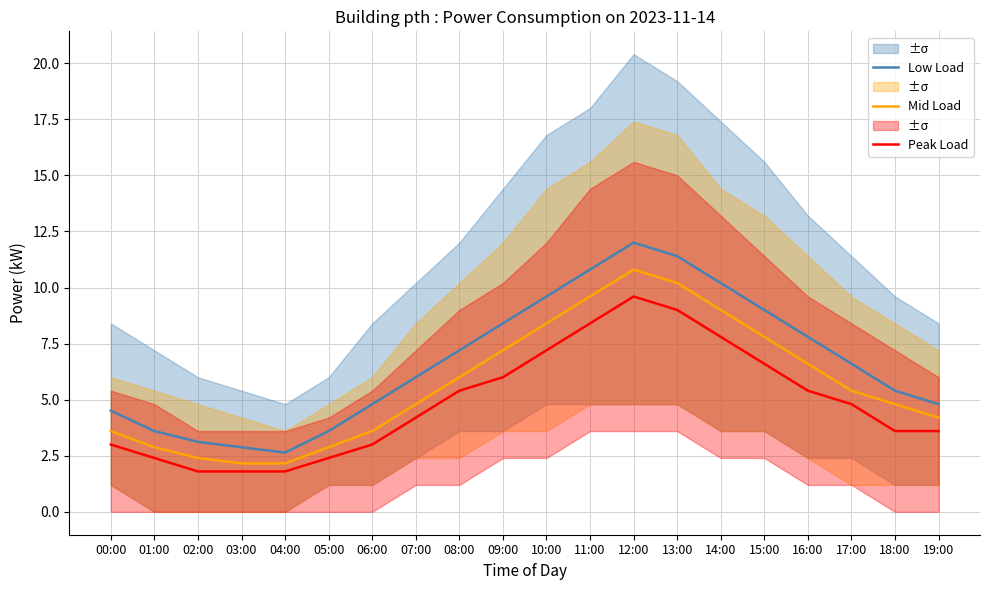

What is the difference between the Low Load values at 14:00 and 08:00?

3.0